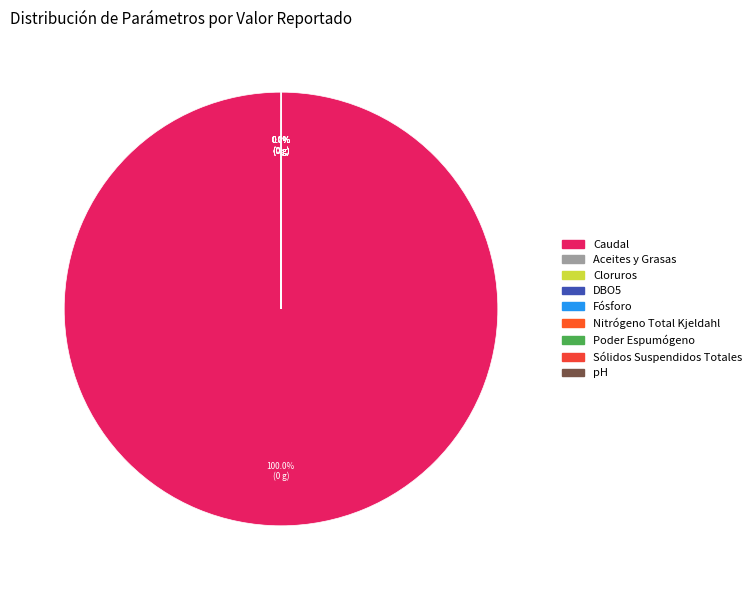

Between Poder Espumógeno and Caudal, which is larger?

Caudal